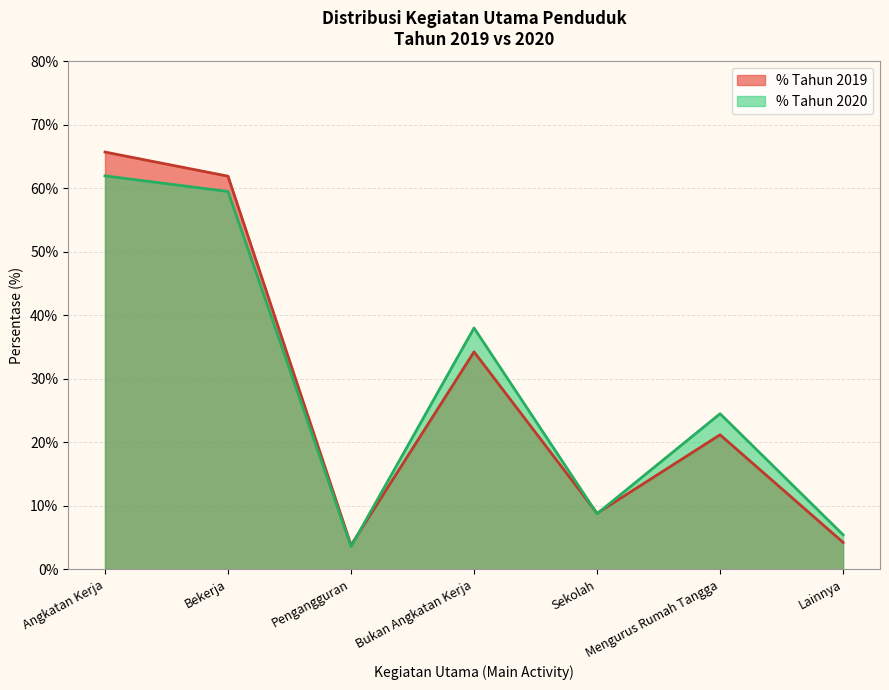

What position from the right is Mengurus Rumah Tangga?

2